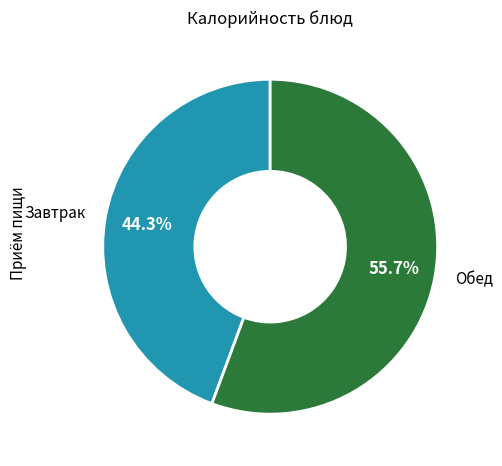

Count the number of slices in the pie.

2